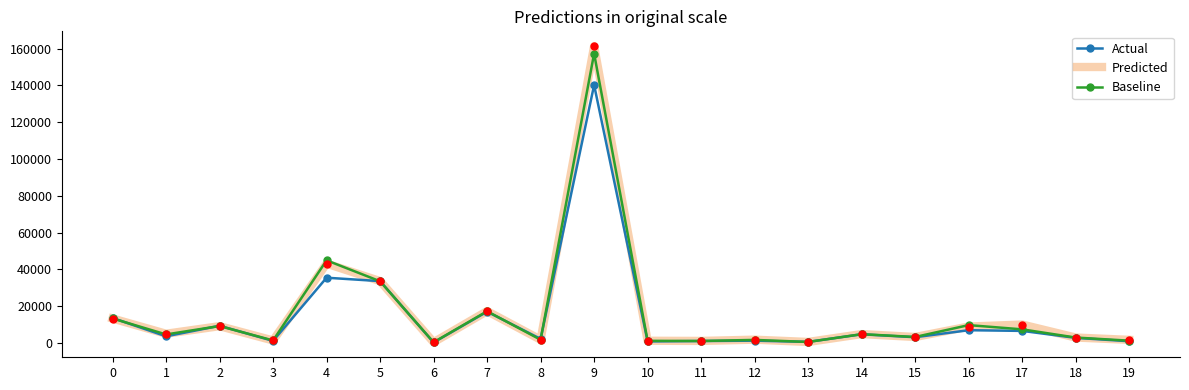

Which series has the widest spread of values?

Predicted